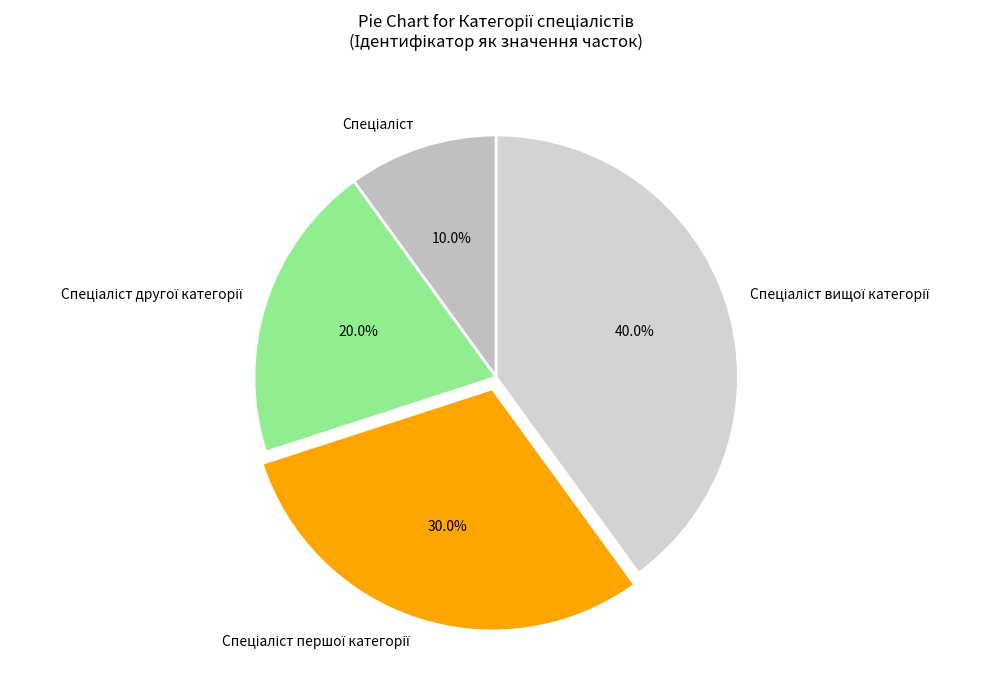

Is there a majority slice in this chart?

No